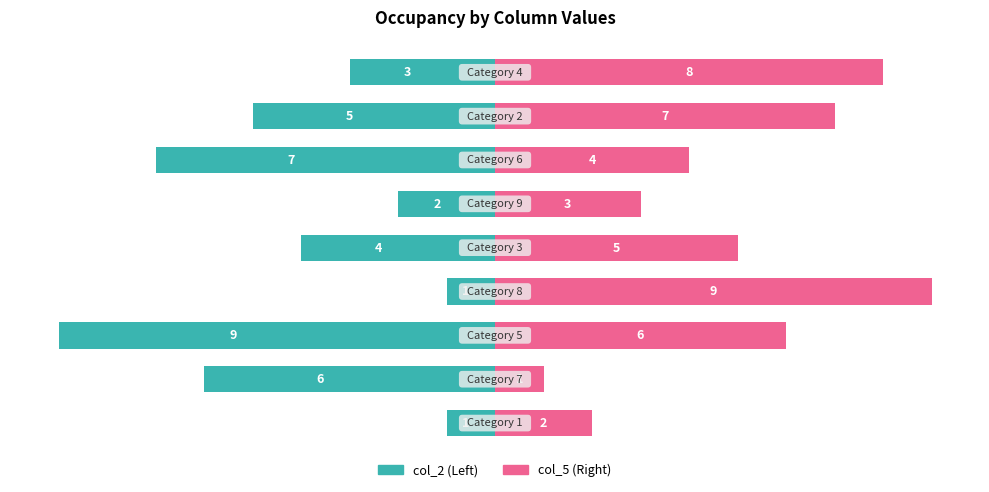

What is the difference between the highest and lowest values at 4?

9